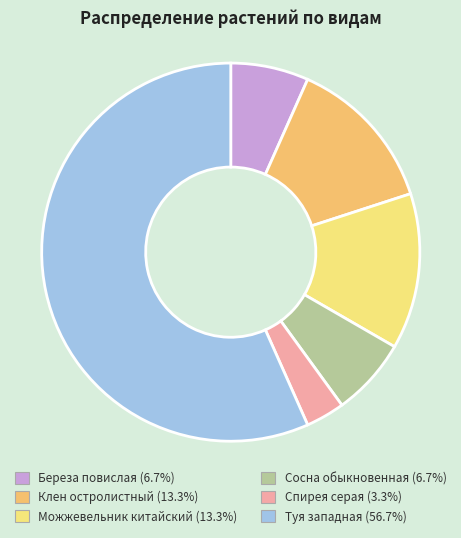

To the nearest percent, what percentage of the pie is Спирея серая?

3%